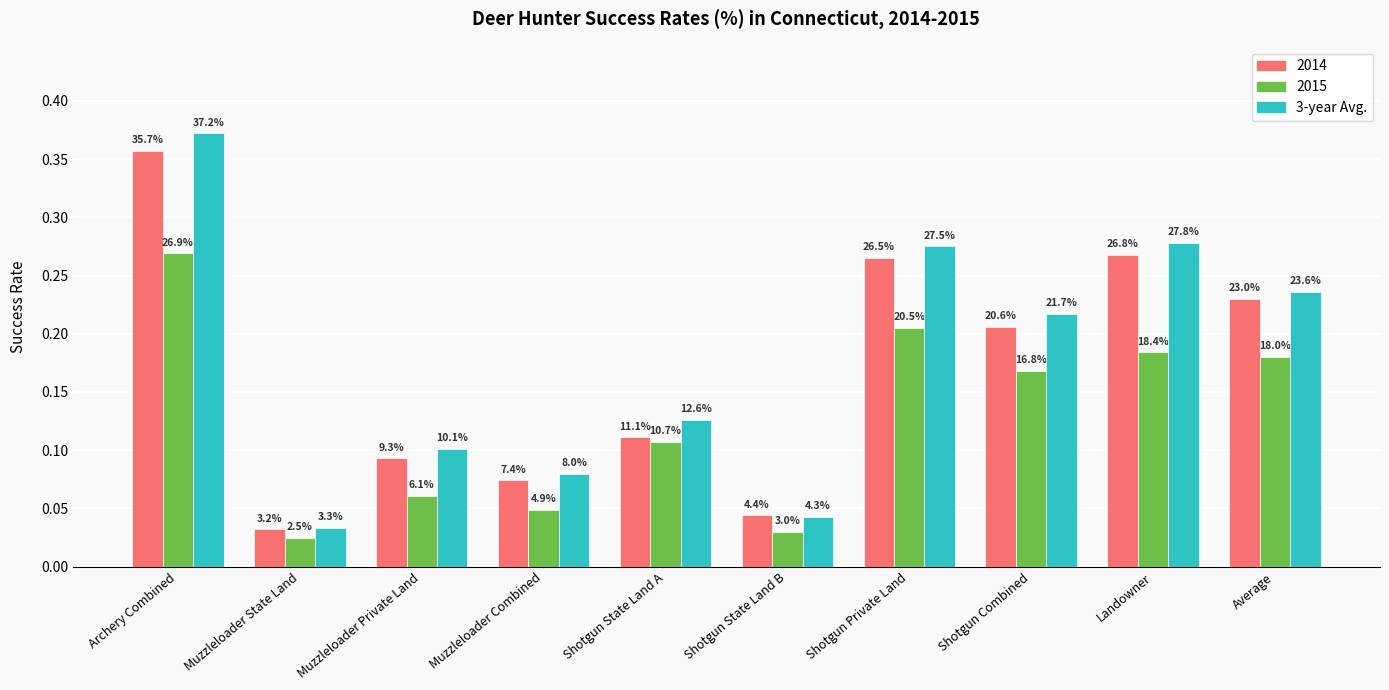

Which category has the lowest value across all series?

Muzzleloader State Land